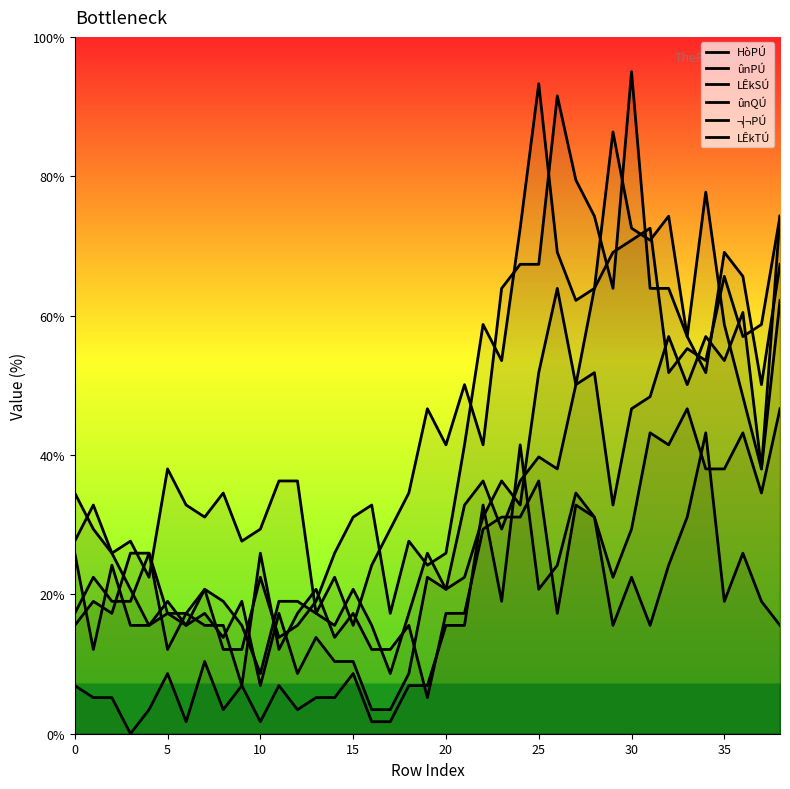

What is the approximate value of LÊkTÚ at 20?

17.3